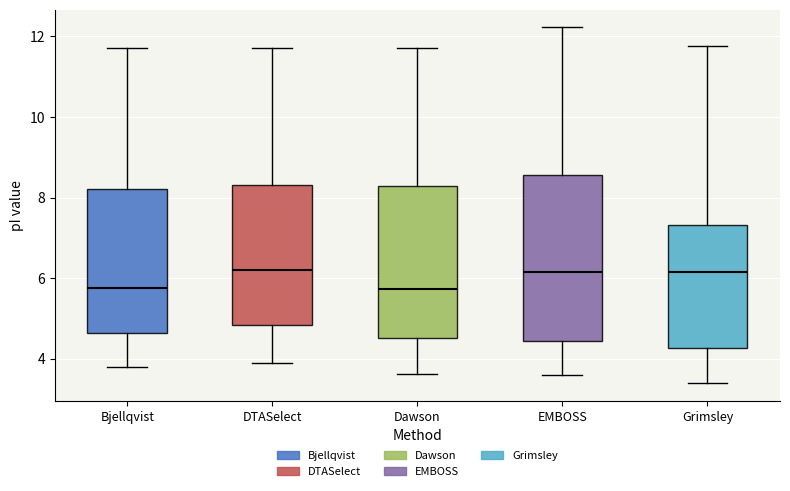

Reading left to right, read every box against the y-axis: the position of its median line, the range the box covers, and the ends of its whiskers. The values are not printed on the chart, so give them approximately, as read against the axis.

Bjellqvist: median 5.8, box 4.6 to 8.2, whiskers 3.8 to 11.8
DTASelect: median 6.2, box 4.8 to 8.4, whiskers 3.8 to 11.8
Dawson: median 5.8, box 4.6 to 8.2, whiskers 3.6 to 11.8
EMBOSS: median 6.2, box 4.4 to 8.6, whiskers 3.6 to 12.2
Grimsley: median 6.2, box 4.2 to 7.4, whiskers 3.4 to 11.8